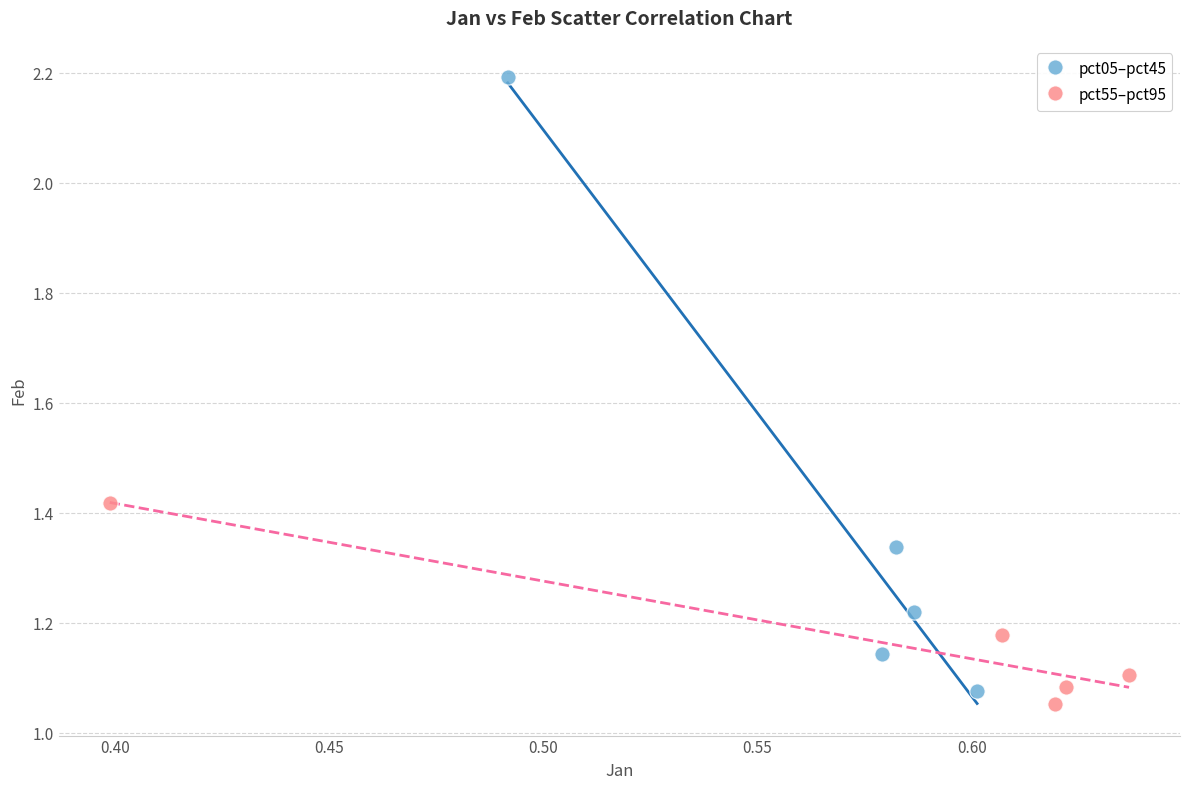

Which series has the largest Y range (max minus min)?

pct05–pct45